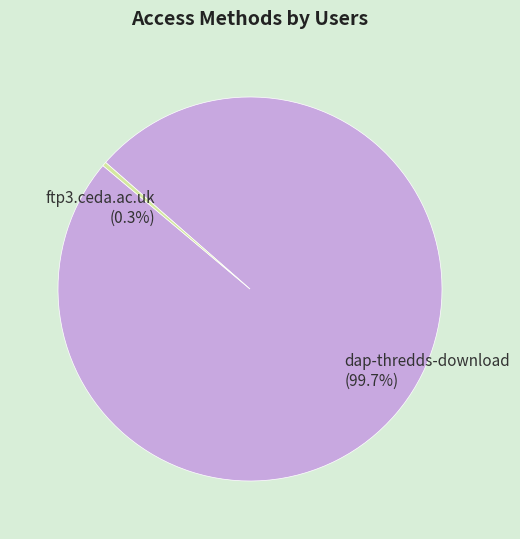

How many slices are in this pie chart?

2